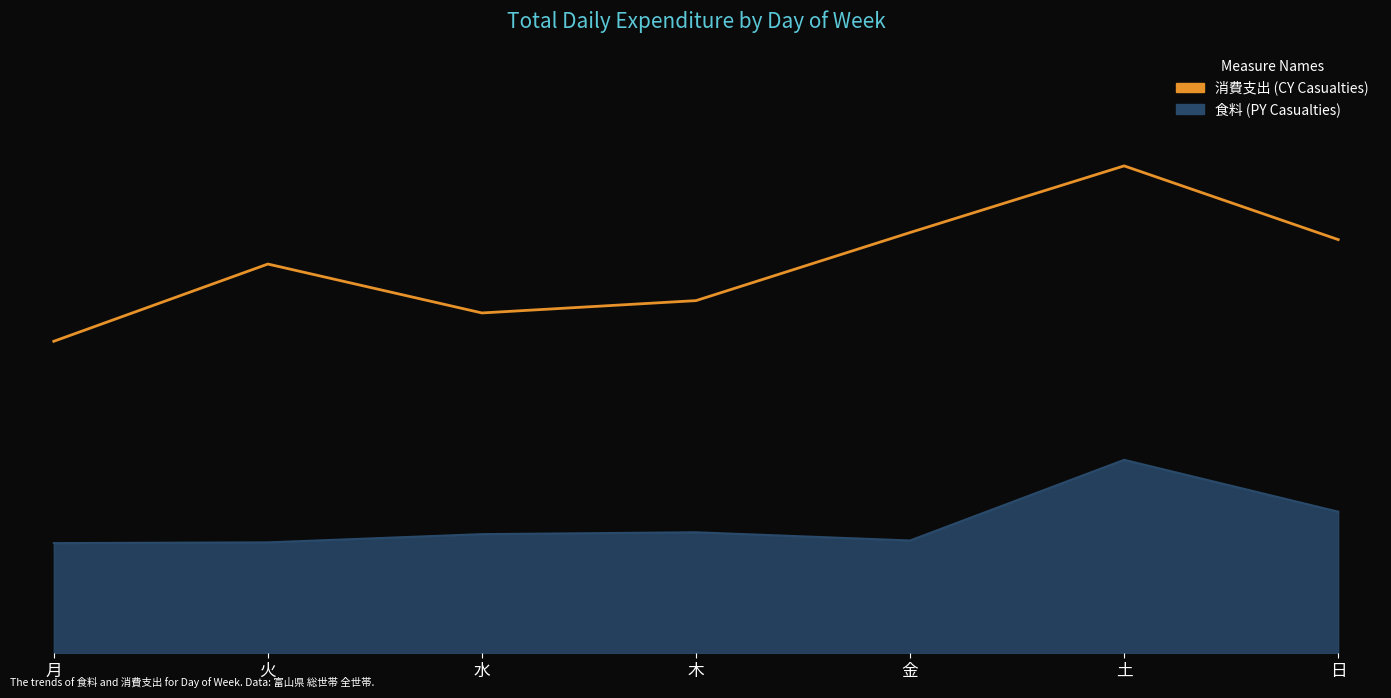

What is the change in value from 火 to 木?

-603.4